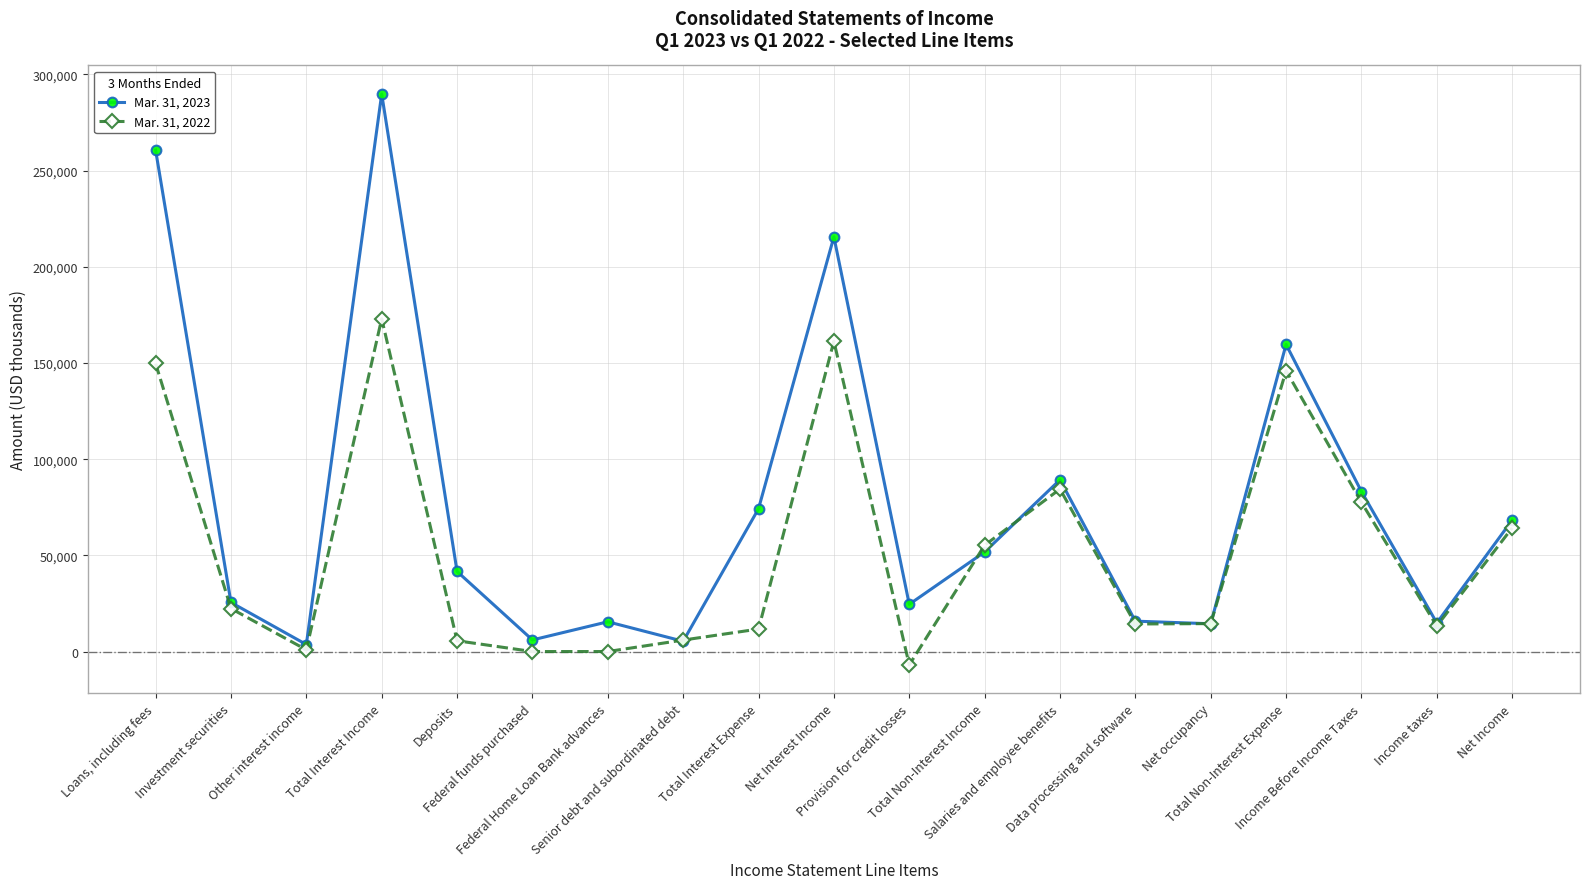

Which series has the widest spread of values?

Mar. 31, 2023